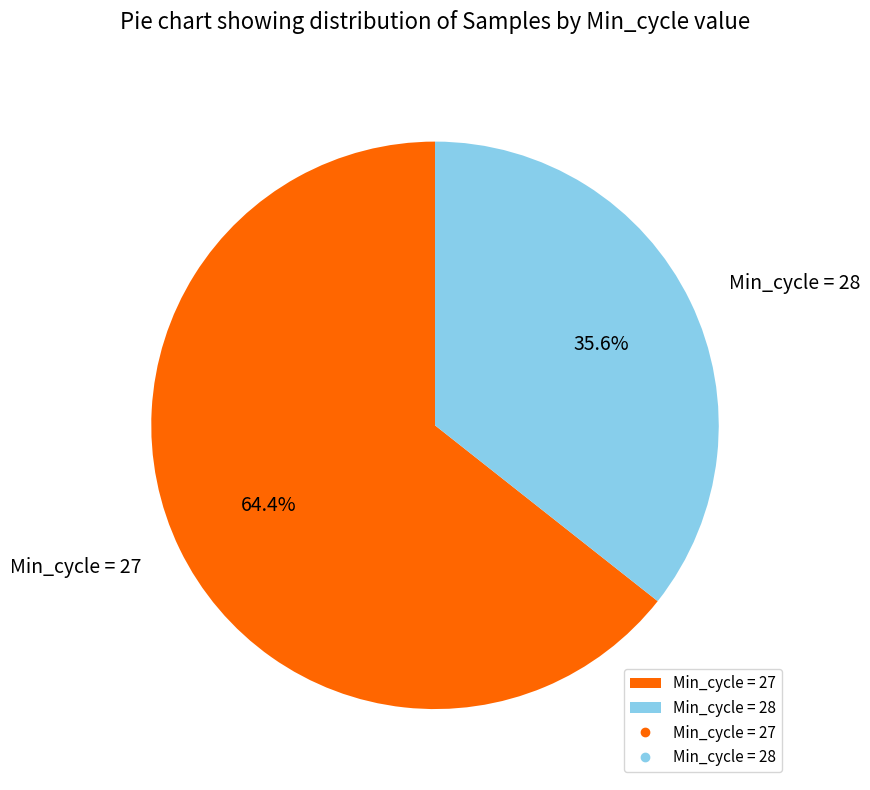

Approximately how many times larger is the value at Min_cycle = 28 compared to Min_cycle = 27?

0.6